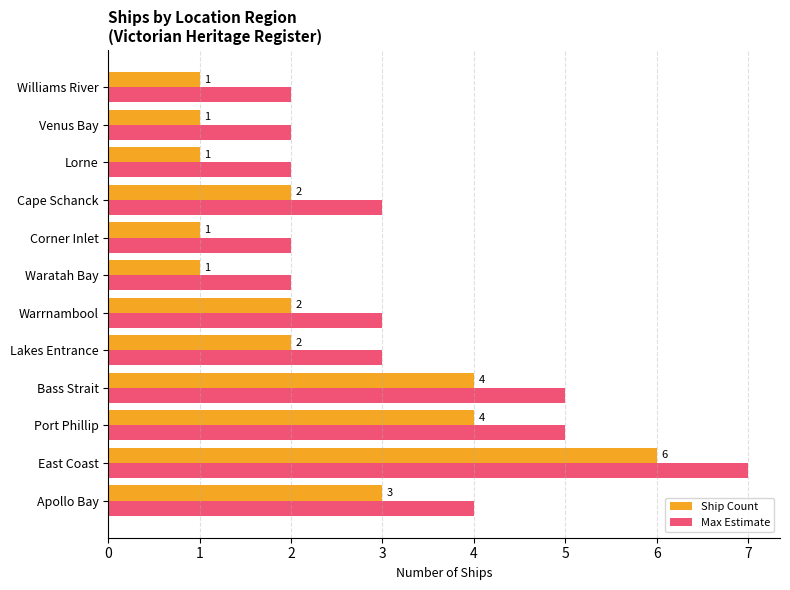

How many data points does each series have?

12